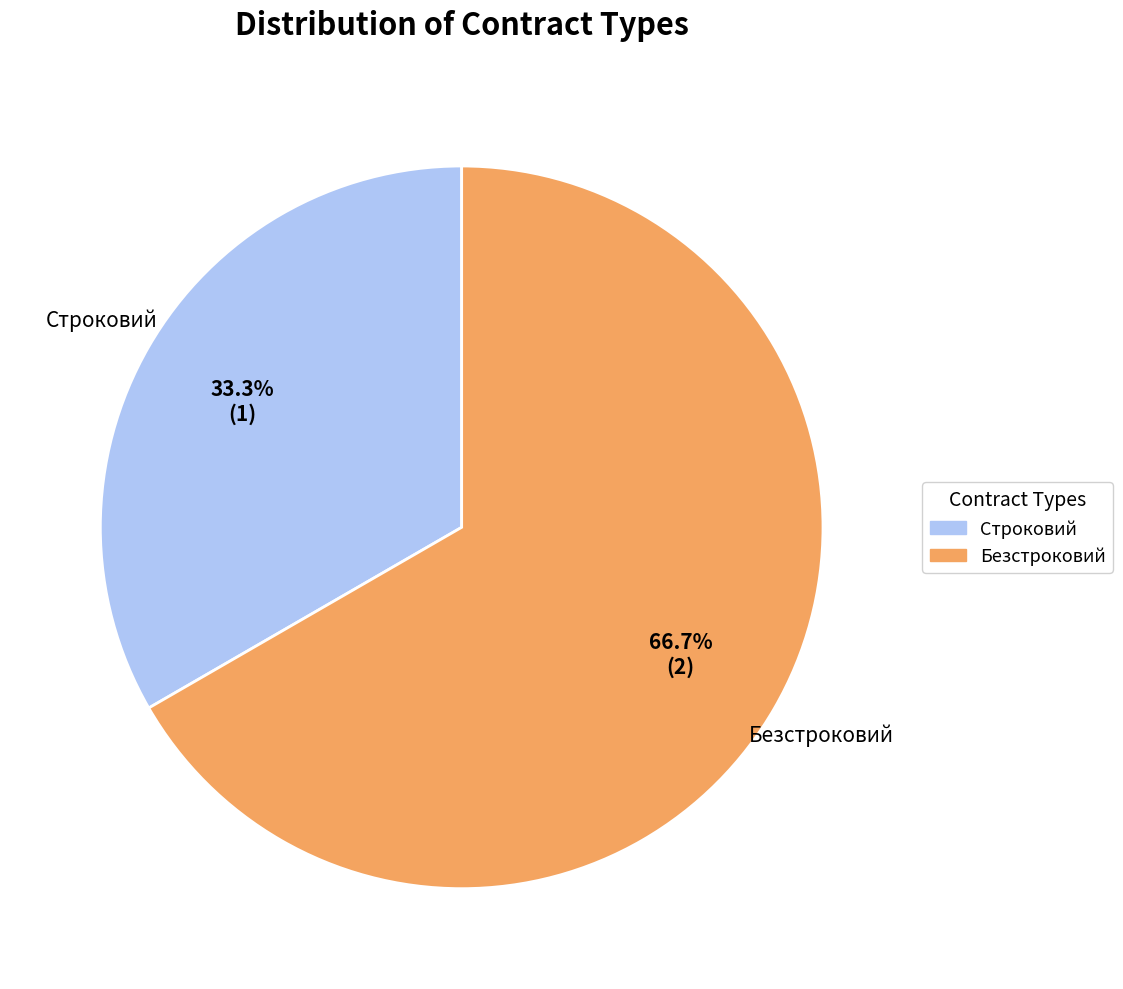

Which slice is the largest?

Безстроковий